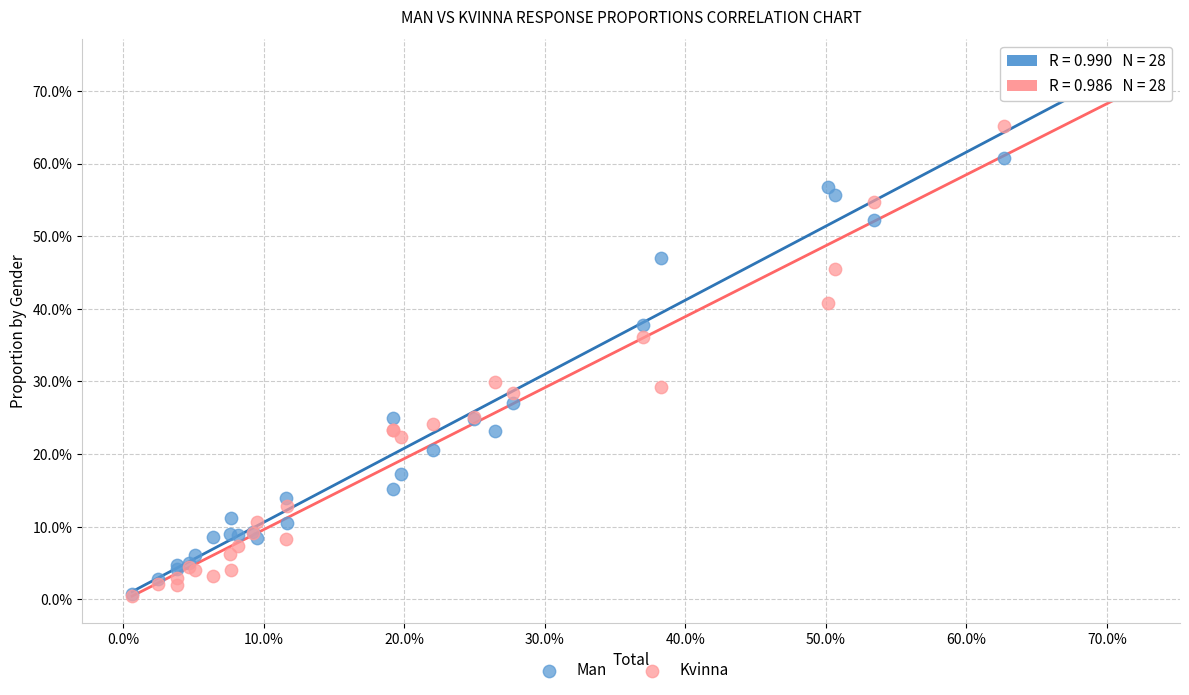

Which series reaches the maximum Y coordinate?

Man